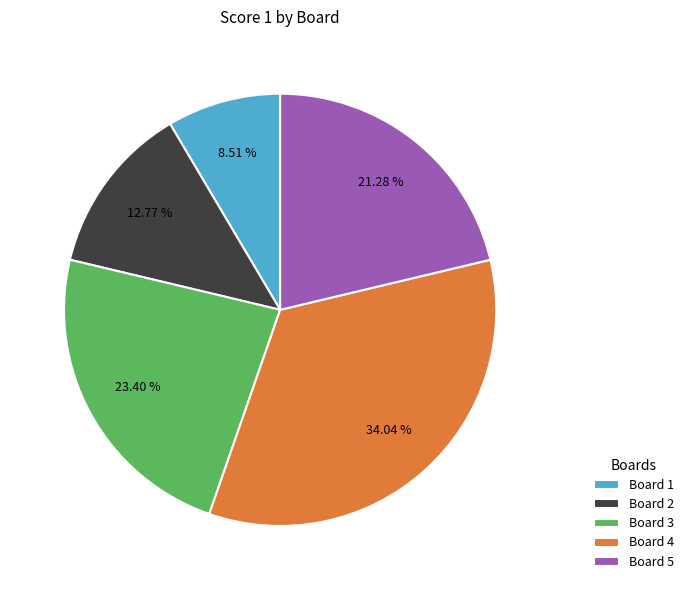

Which category has the smallest portion of the pie?

Board 1